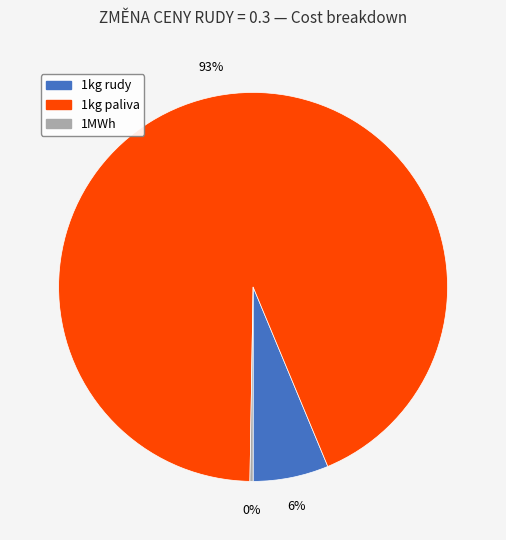

To the nearest percent, what is the average slice percentage?

33%